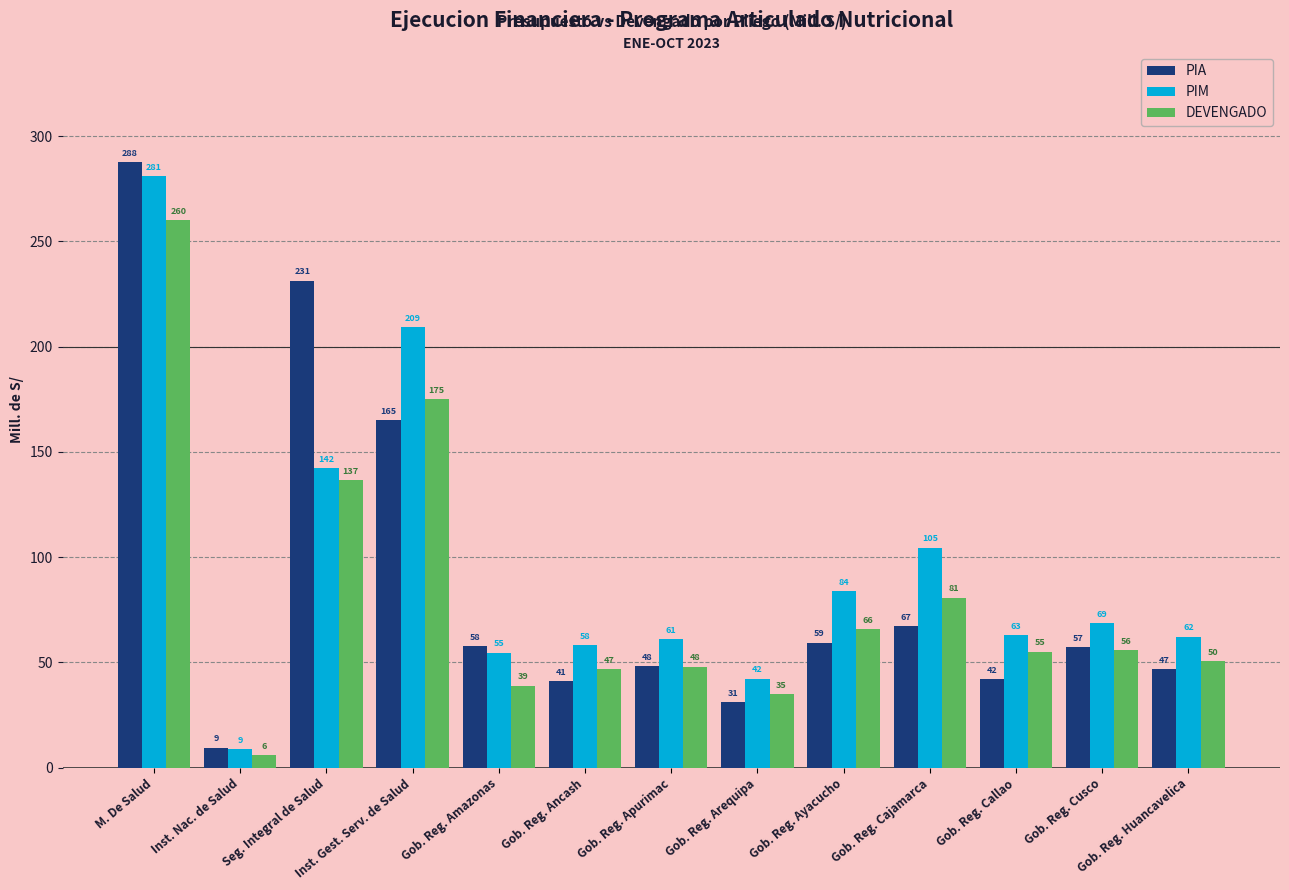

Which label corresponds to the smallest value in the chart?

Inst. Nac. de Salud